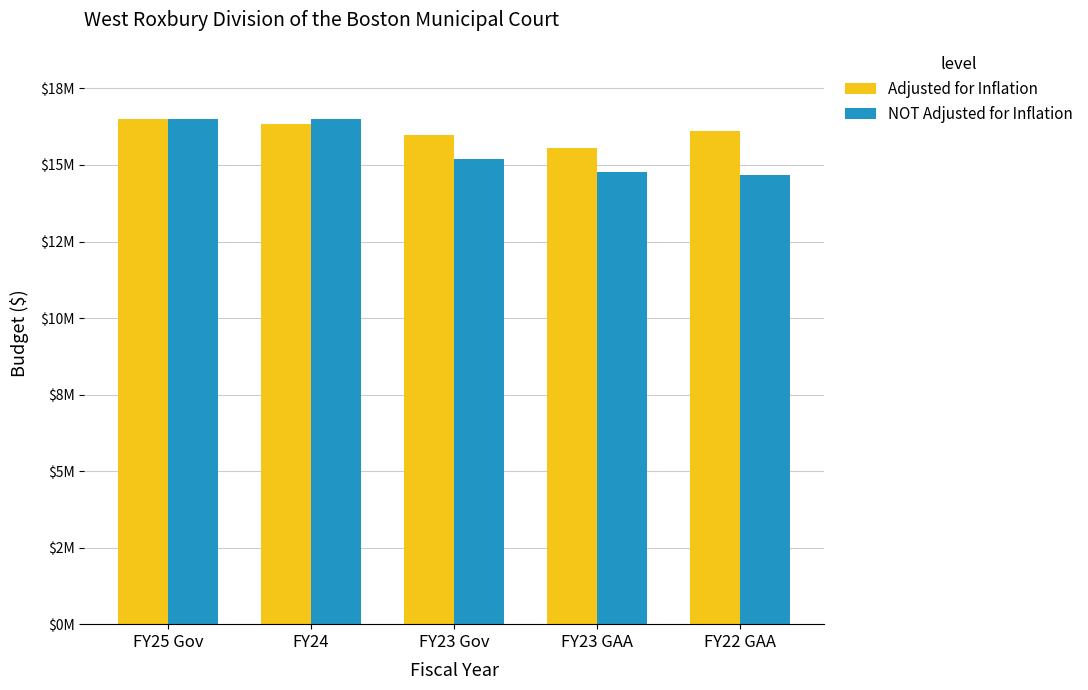

The Adjusted for Inflation series shows 16114374 at FY22 GAA. True or false?

True